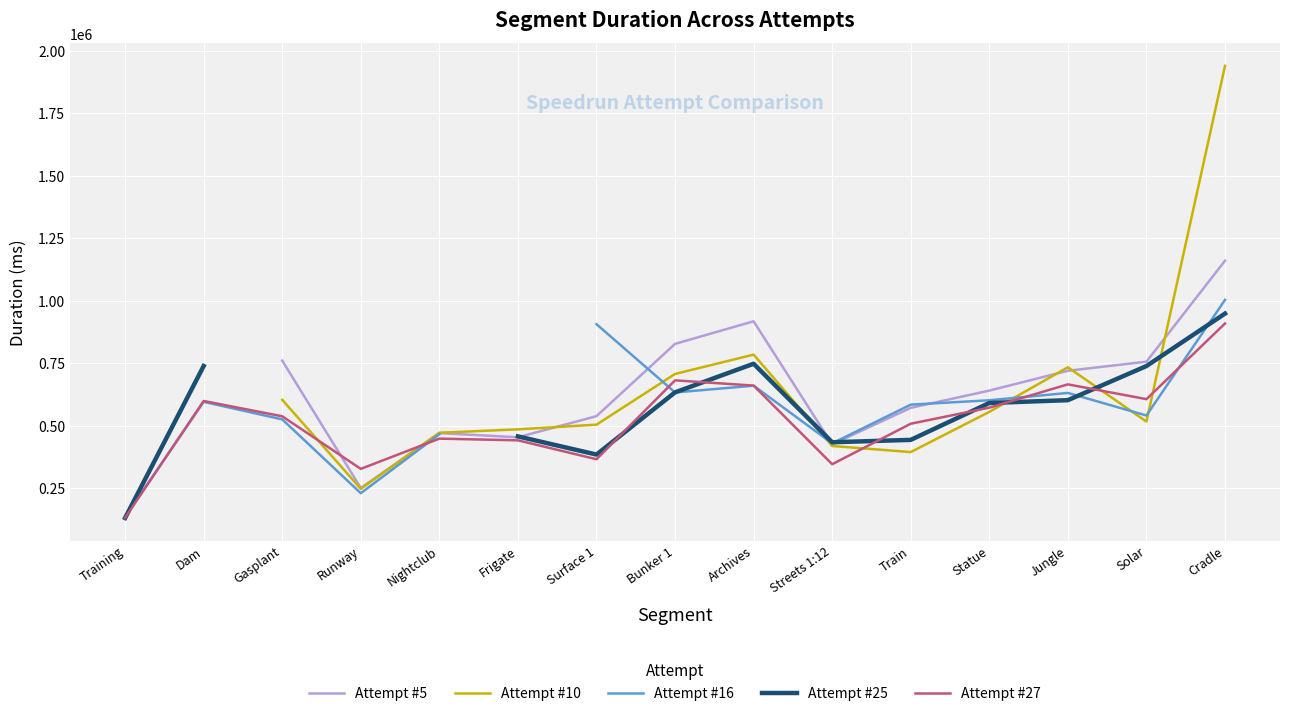

True or false: Attempt #25 and Attempt #10 cross at least once.

True